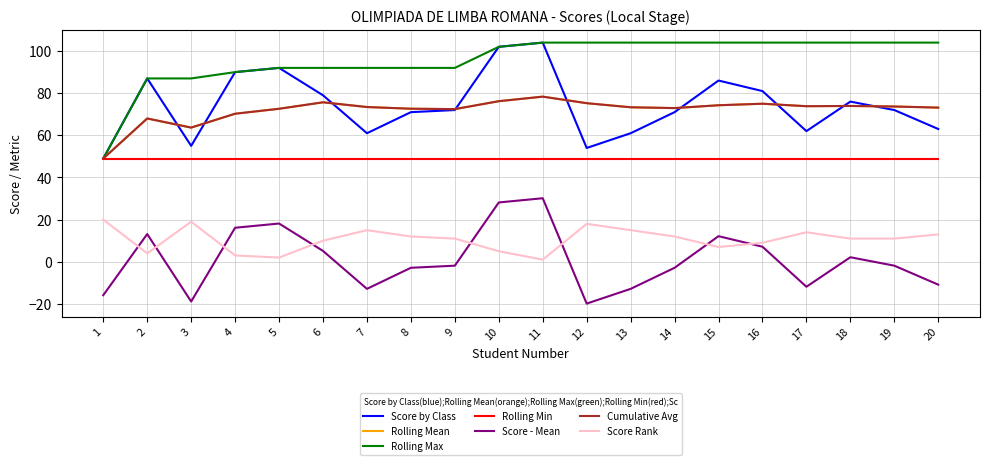

Which category has the highest value in the Score - Mean series?

11